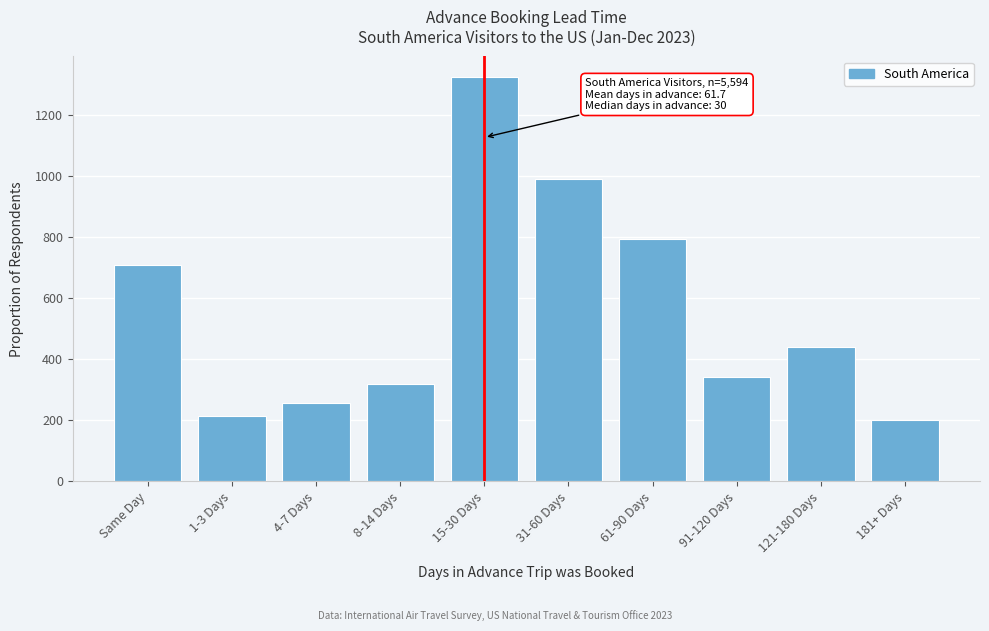

Reading left to right, transcribe all the data shown in this chart.

Same Day=710	1-3 Days=213	4-7 Days=257	8-14 Days=319	15-30 Days=1326	31-60 Days=990	61-90 Days=794	91-120 Days=341	121-180 Days=442	181+ Days=201